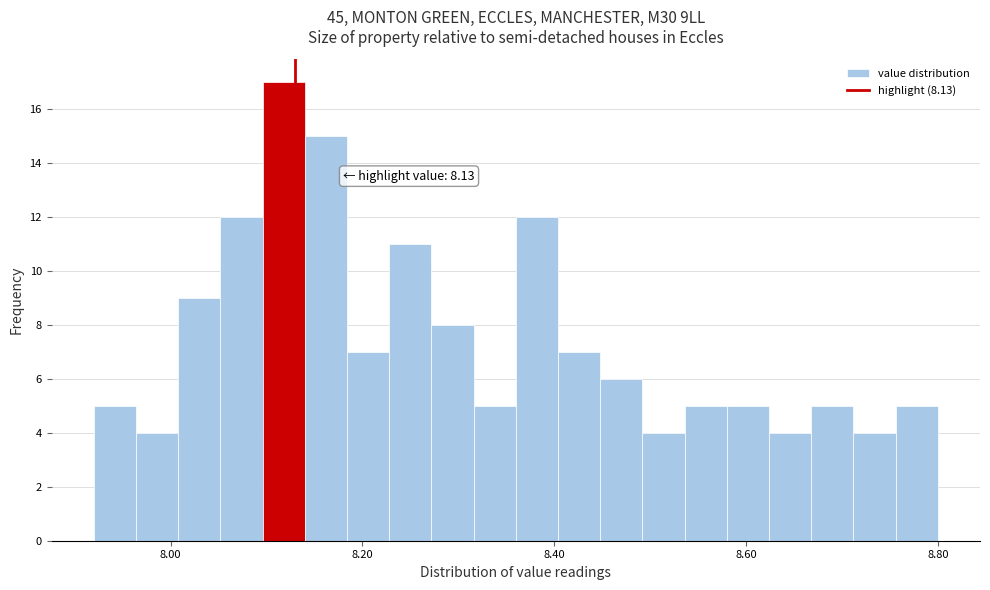

Read against the x-axis, roughly where is the centre of the tallest bar?

8.12